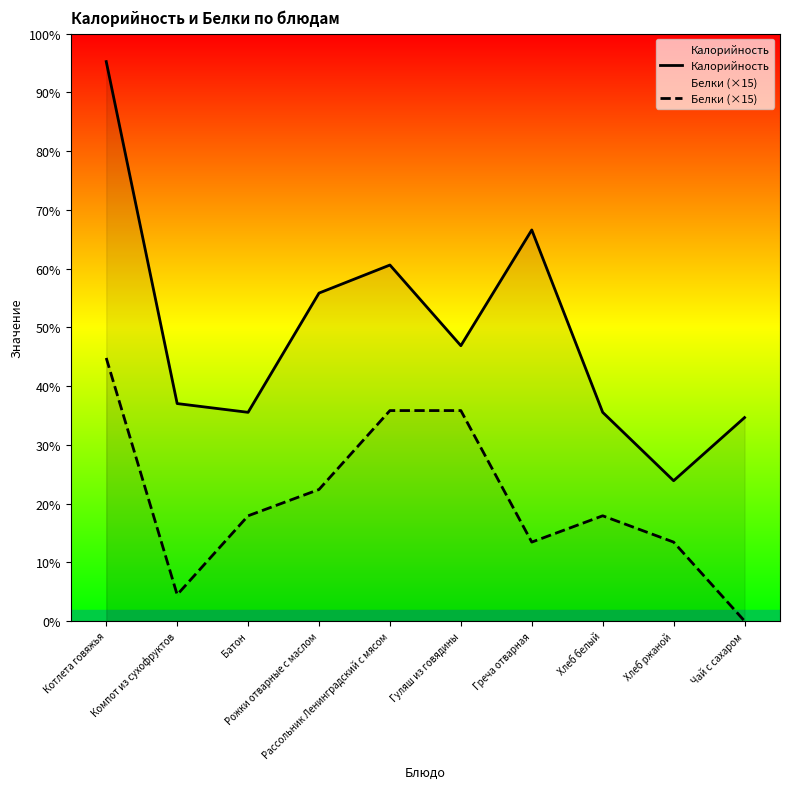

How many values in the Калорийность series are below 157?

5